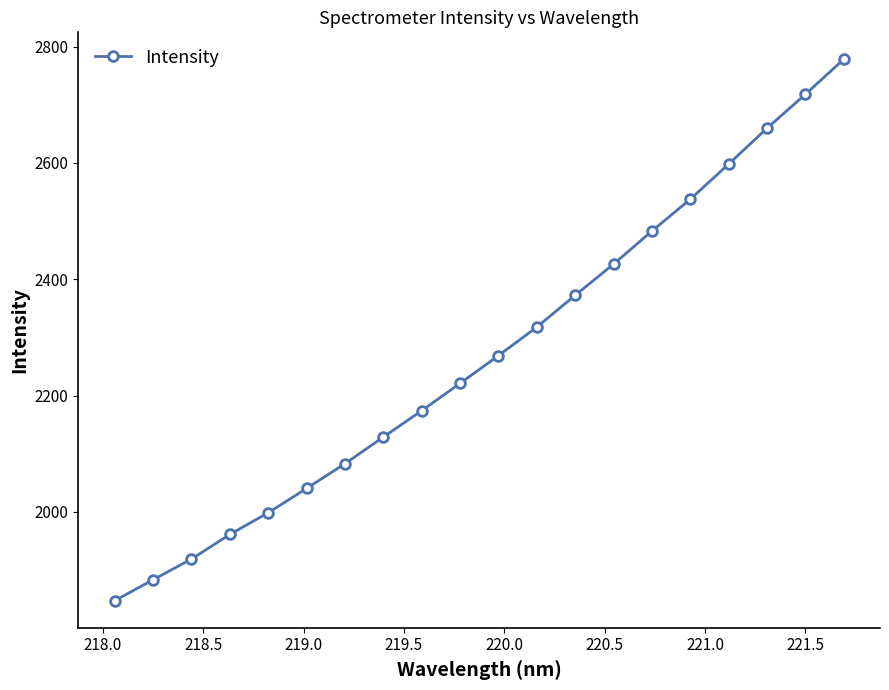

True or false: the data has more than 1 interior local peaks.

False